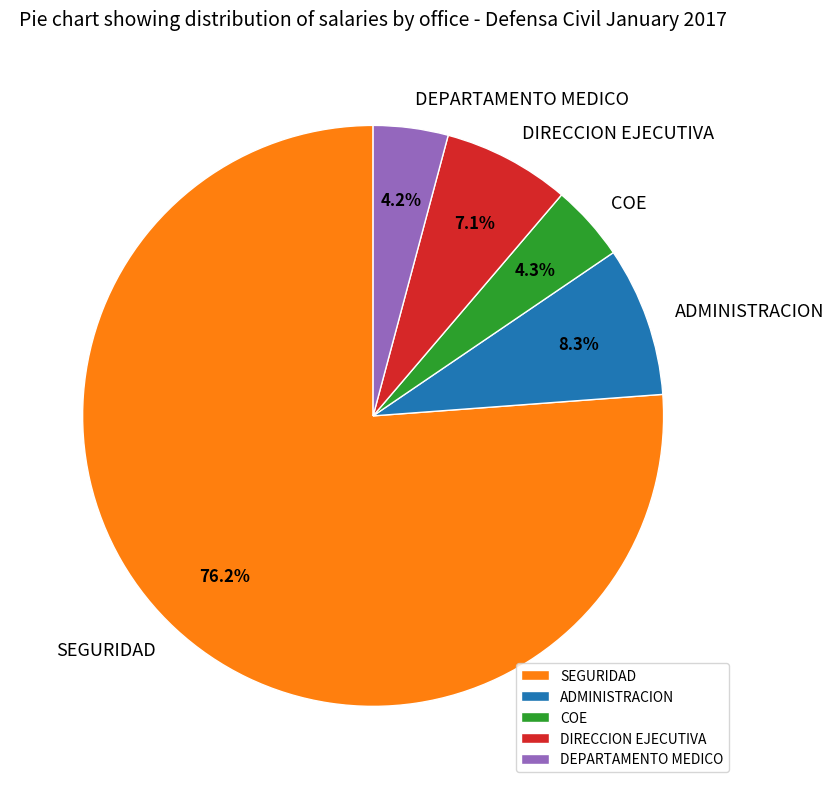

To the nearest percent, what percentage of the pie is DIRECCION EJECUTIVA?

7%